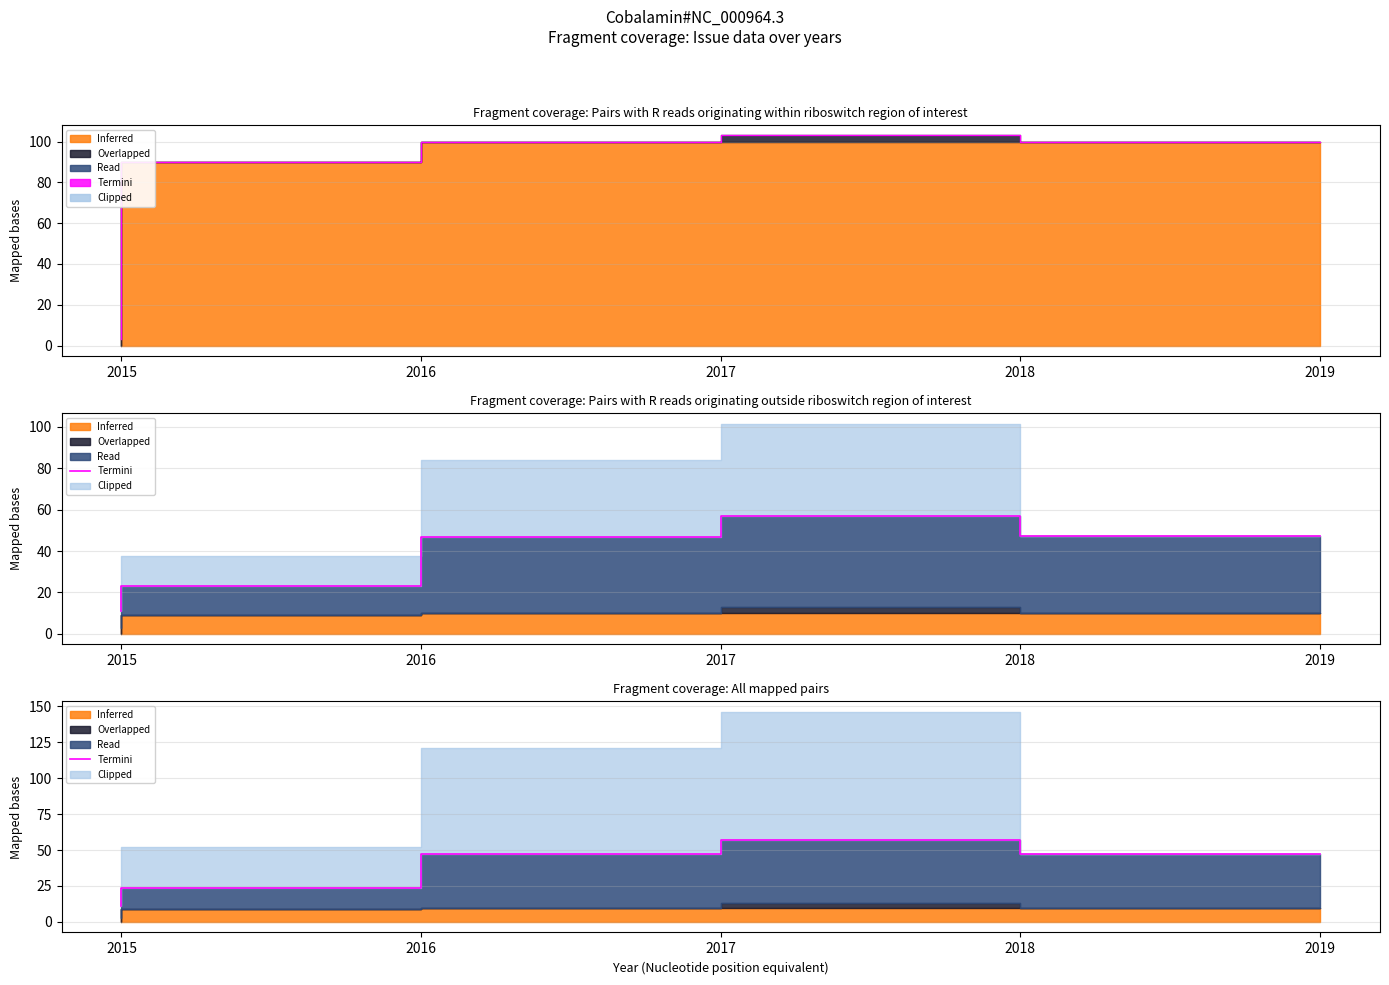

What is the difference between the maximum and minimum values?

45.9